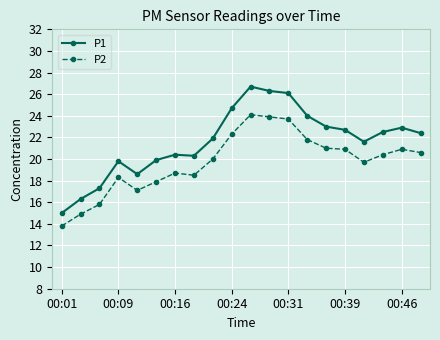

What is the maximum value for P1?

26.7